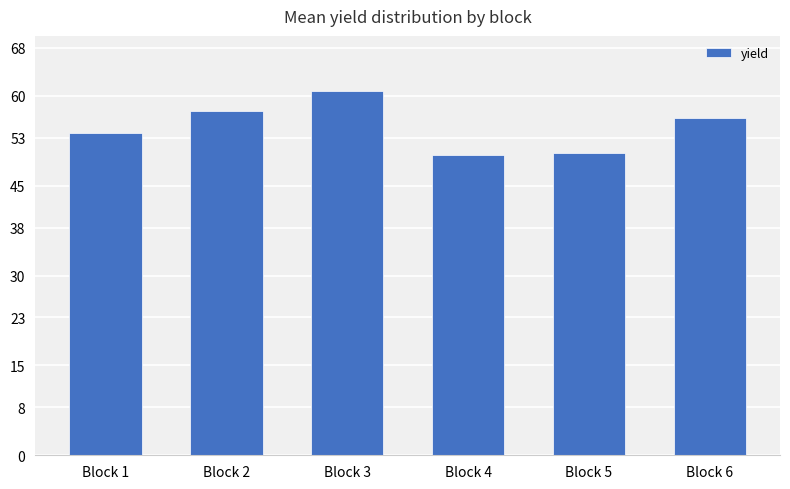

Reading left to right, transcribe all the data shown in this chart.

Block 1=53.8	Block 2=57.5	Block 3=60.8	Block 4=50.1	Block 5=50.5	Block 6=56.4